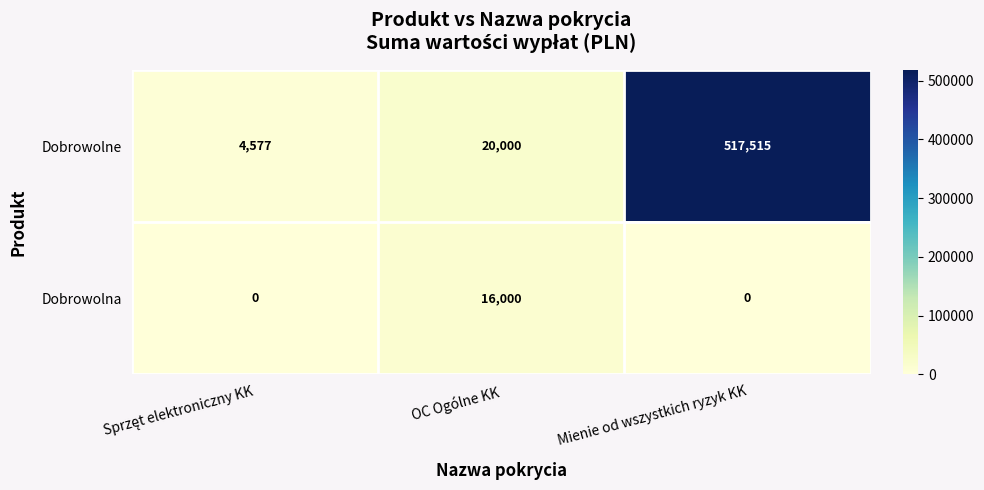

What is the average value of the Dobrowolne series?

180697